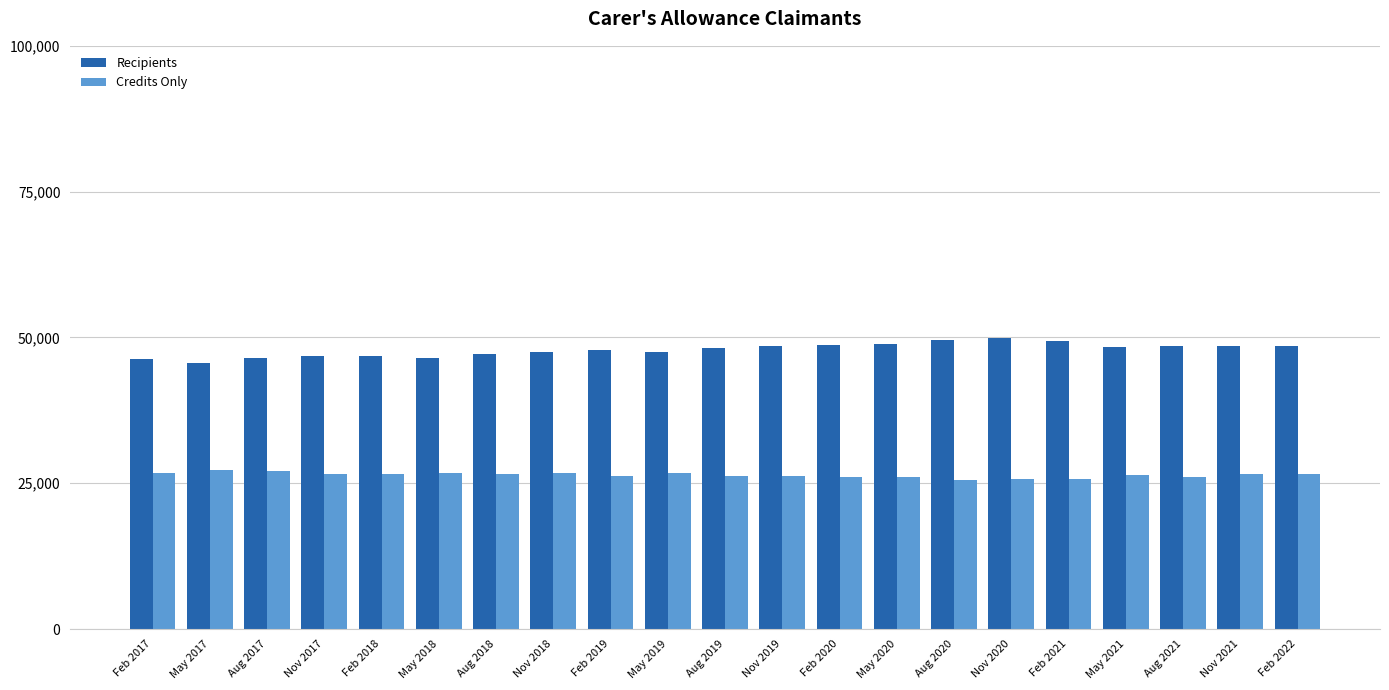

At how many categories does at least one series exceed 32361?

21